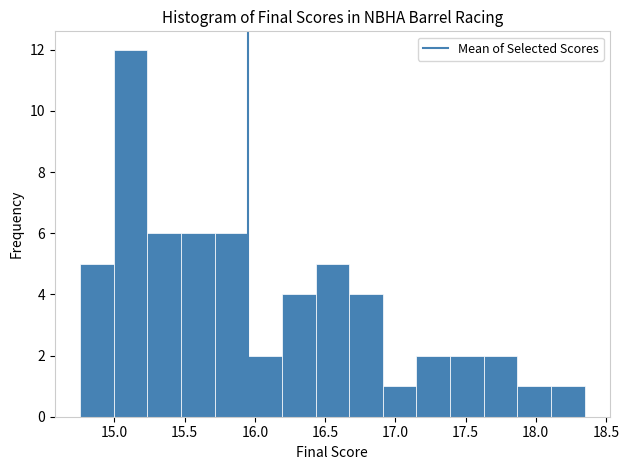

Reading left to right, transcribe this chart: for each bar, give the range it covers on the x-axis and its height. Neither the bar edges nor the heights are printed on the chart, so give them approximately, as read against the axes.

14.75 to 15.00: 5
15.00 to 15.25: 12
15.25 to 15.45: 6
15.45 to 15.70: 6
15.70 to 15.95: 6
15.95 to 16.20: 2
16.20 to 16.45: 4
16.45 to 16.65: 5
16.65 to 16.90: 4
16.90 to 17.15: 1
17.15 to 17.40: 2
17.40 to 17.65: 2
17.65 to 17.85: 2
17.85 to 18.10: 1
18.10 to 18.35: 1